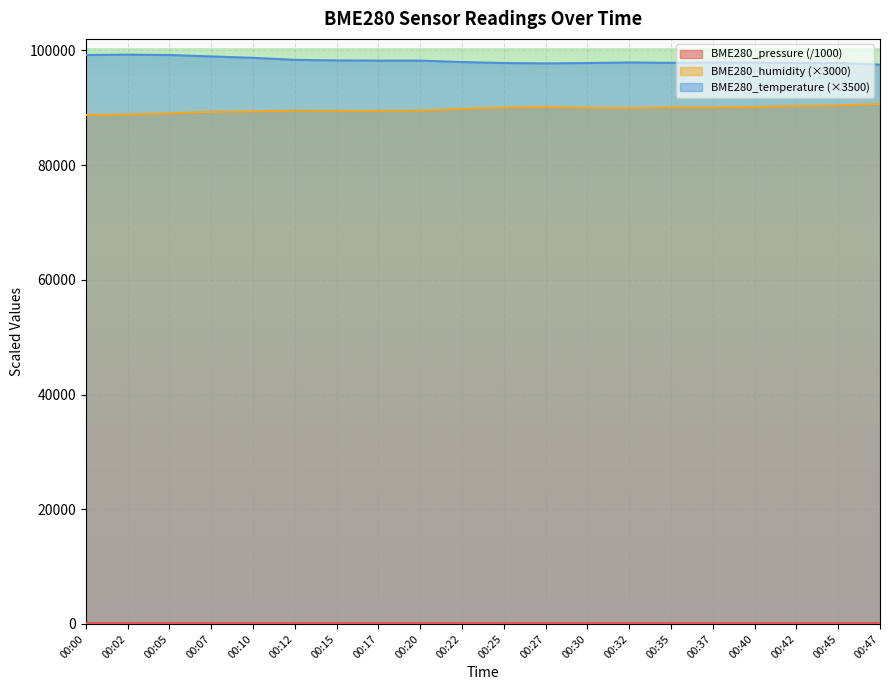

Reading left to right, list all the values displayed in this chart.

BME280_pressure: 00:00=100.3	00:02=100.3	00:05=100.3	00:07=100.3	00:10=100.3	00:12=100.3	00:15=100.3	00:17=100.3	00:20=100.3	00:22=100.3	00:25=100.3	00:27=100.3	00:30=100.3	00:32=100.3	00:35=100.3	00:37=100.3	00:40=100.3	00:42=100.3	00:45=100.3	00:47=100.3
BME280_humidity: 00:00=88740.0	00:02=88800.0	00:05=89010.0	00:07=89280.0	00:10=89370.0	00:12=89490.0	00:15=89460.0	00:17=89460.0	00:20=89490.0	00:22=89790.0	00:25=90030.0	00:27=90120.0	00:30=90000.0	00:32=89940.0	00:35=90060.0	00:37=90060.0	00:40=90120.0	00:42=90300.0	00:45=90390.0	00:47=90660.0
BME280_temperature: 00:00=99190.0	00:02=99260.0	00:05=99190.0	00:07=98945.0	00:10=98700.0	00:12=98350.0	00:15=98245.0	00:17=98210.0	00:20=98210.0	00:22=97965.0	00:25=97790.0	00:27=97720.0	00:30=97790.0	00:32=97895.0	00:35=97825.0	00:37=97895.0	00:40=97895.0	00:42=97790.0	00:45=97790.0	00:47=97510.0